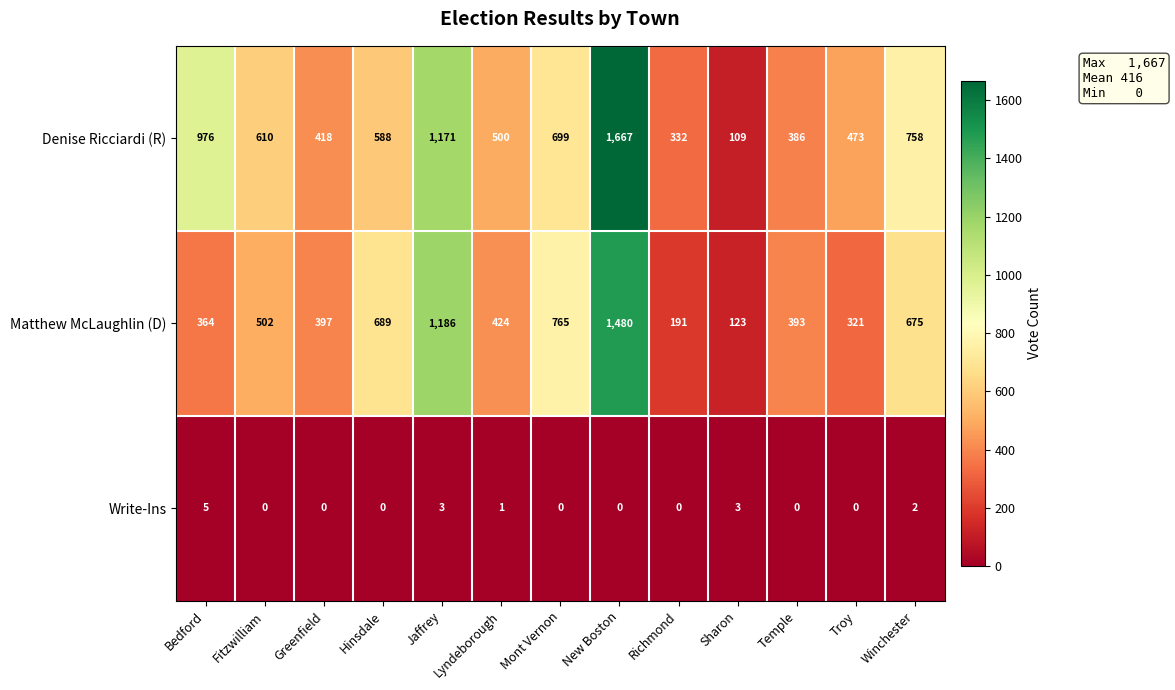

Which series changed the most between Bedford and Troy?

Denise Ricciardi (R)